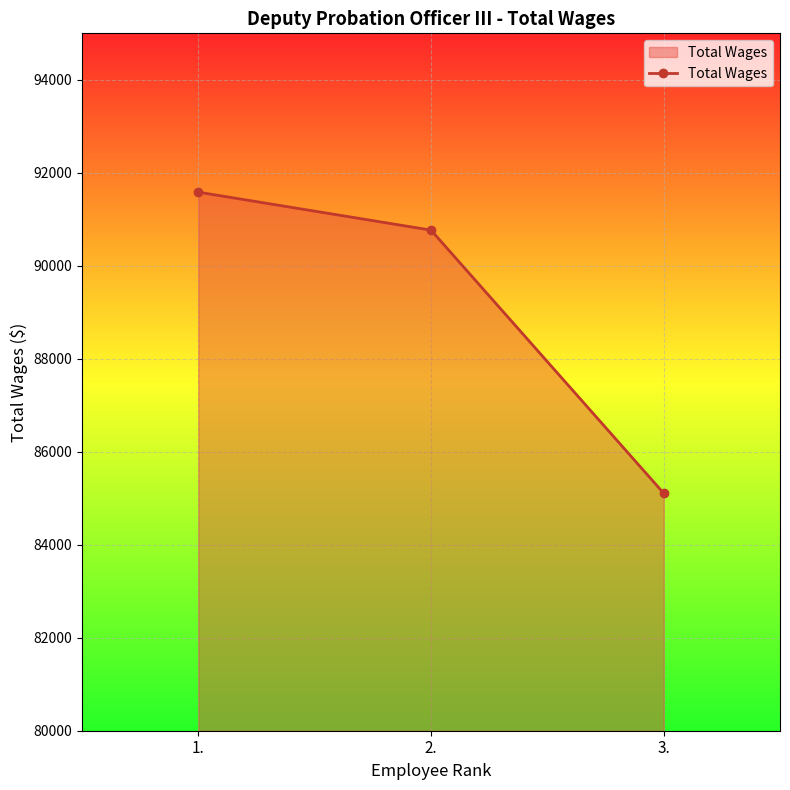

Which label corresponds to the smallest value in the chart?

3.